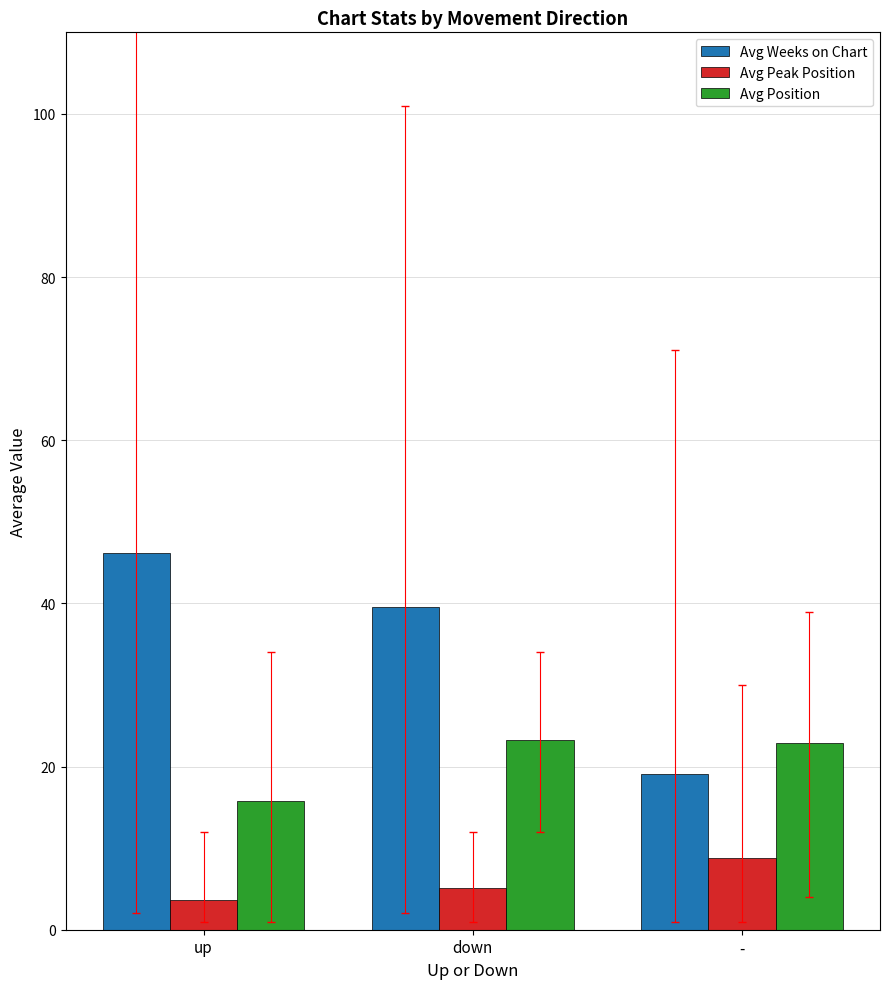

What is the spread (max minus min) of values at down?

34.4